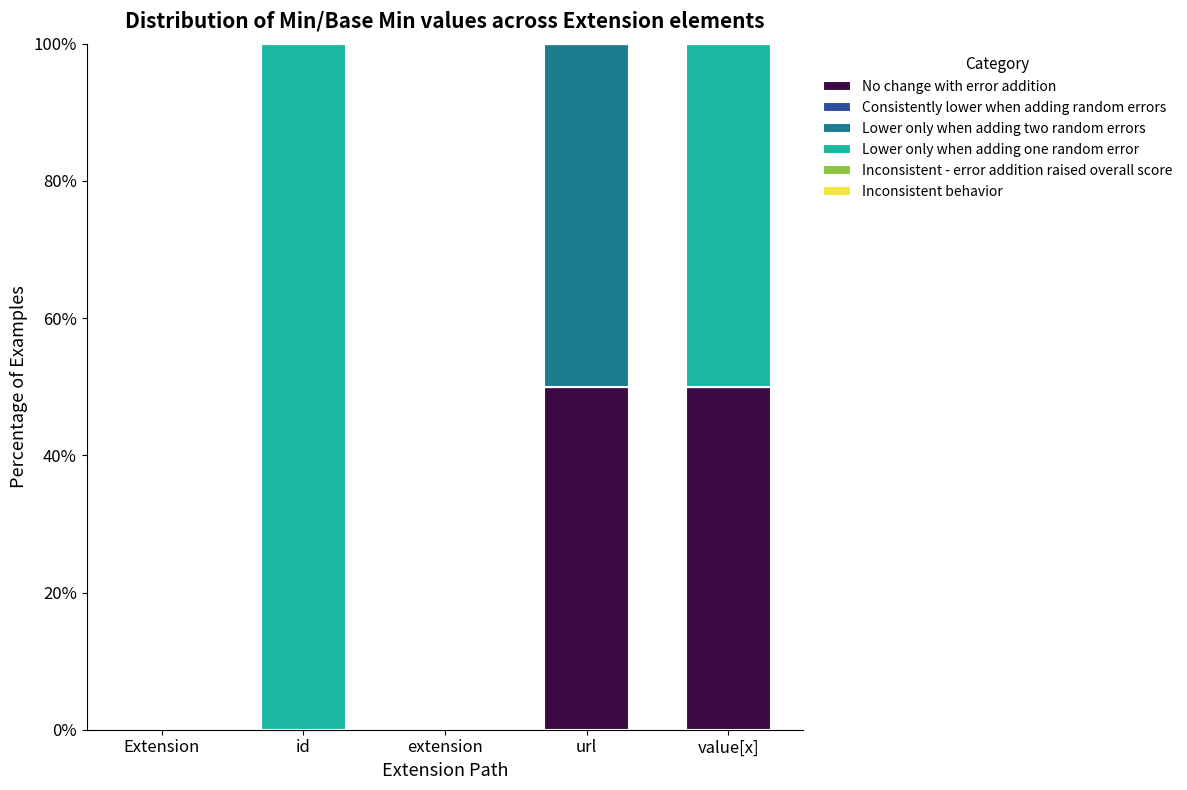

The No change with error addition series shows 79 at url. True or false?

False